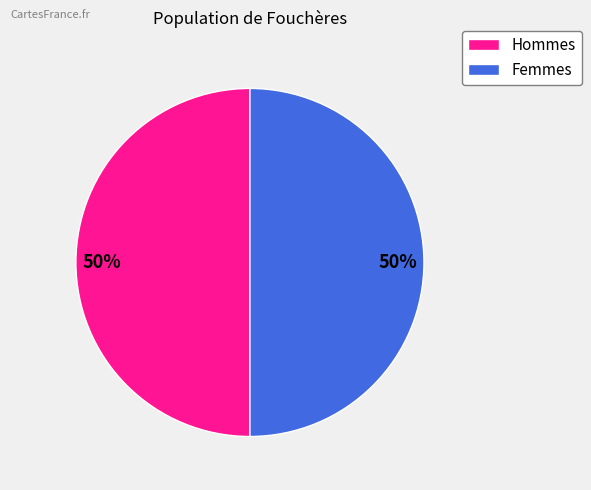

To the nearest percent, what is the average slice percentage?

50%